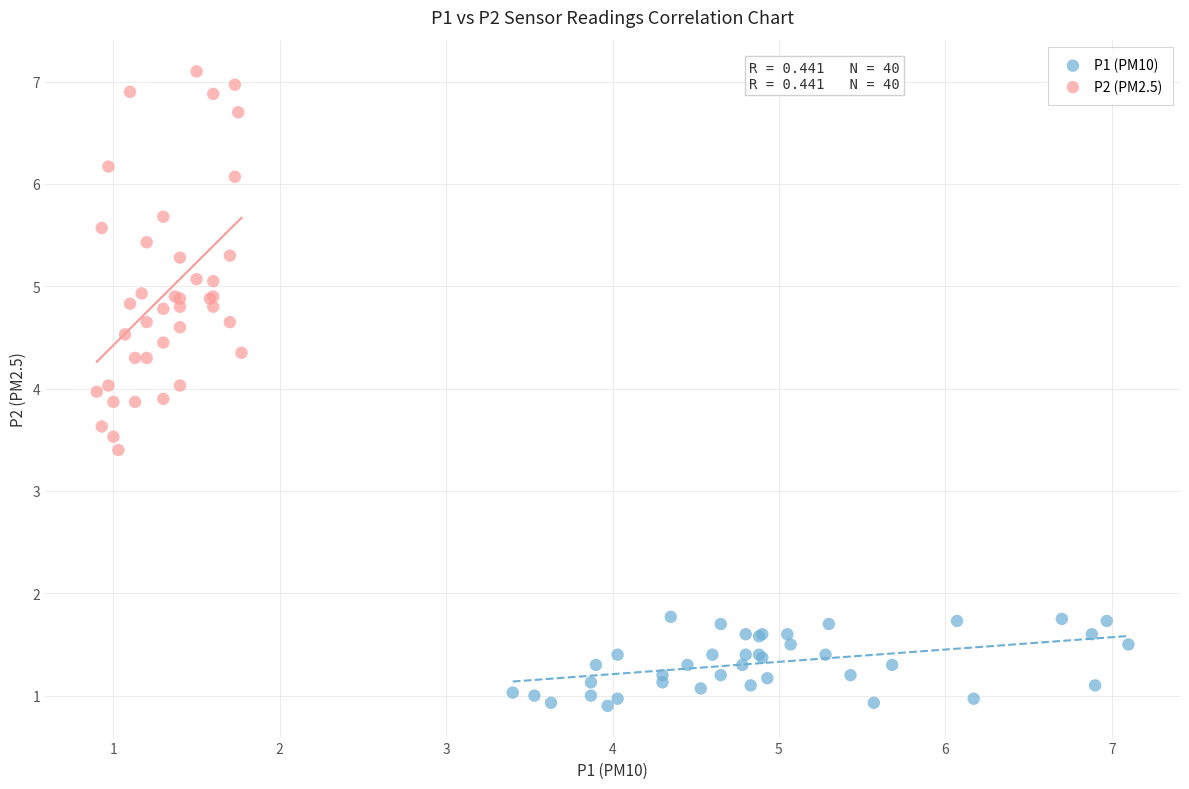

What are all the series names shown in the legend?

P1 (PM10), P2 (PM2.5)